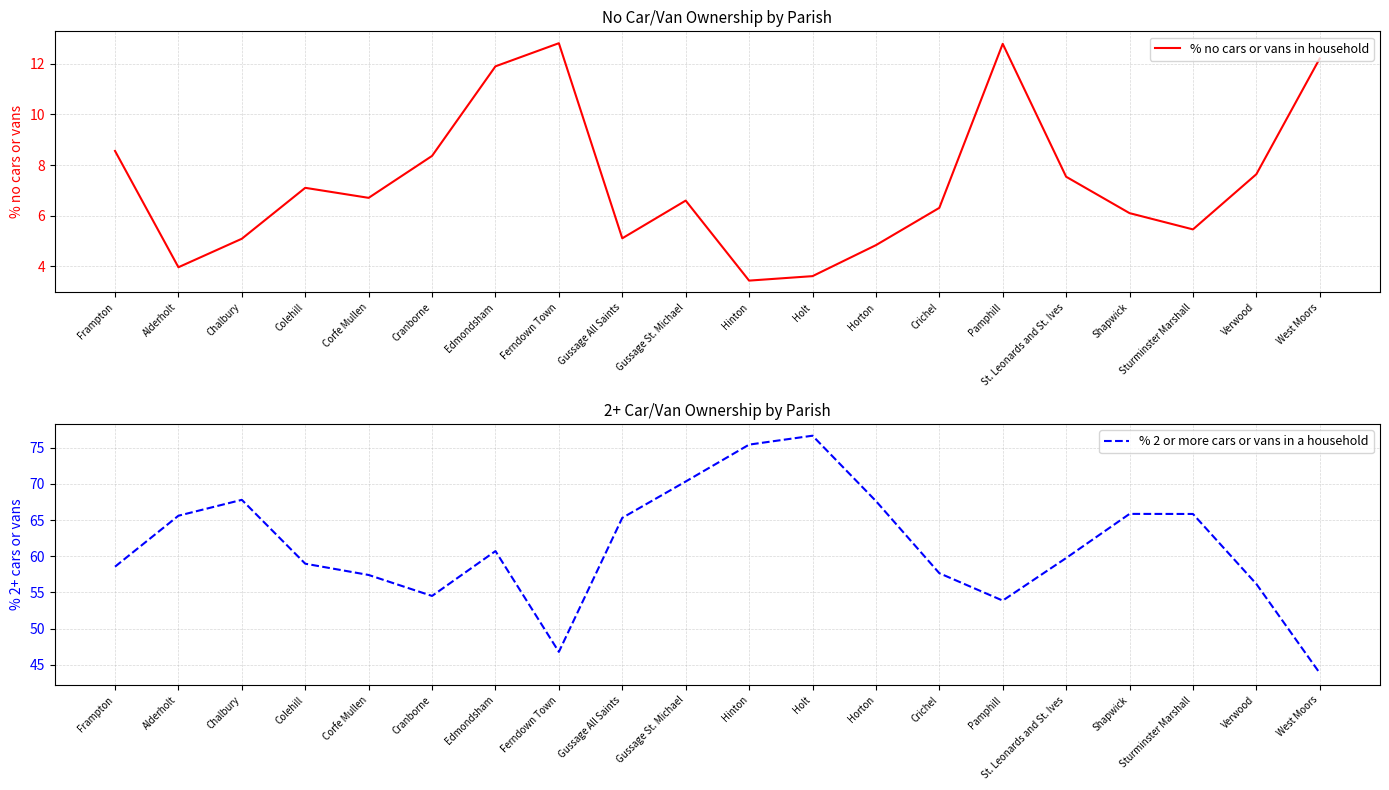

At which category does % no cars or vans in household reach its first local valley?

Alderholt